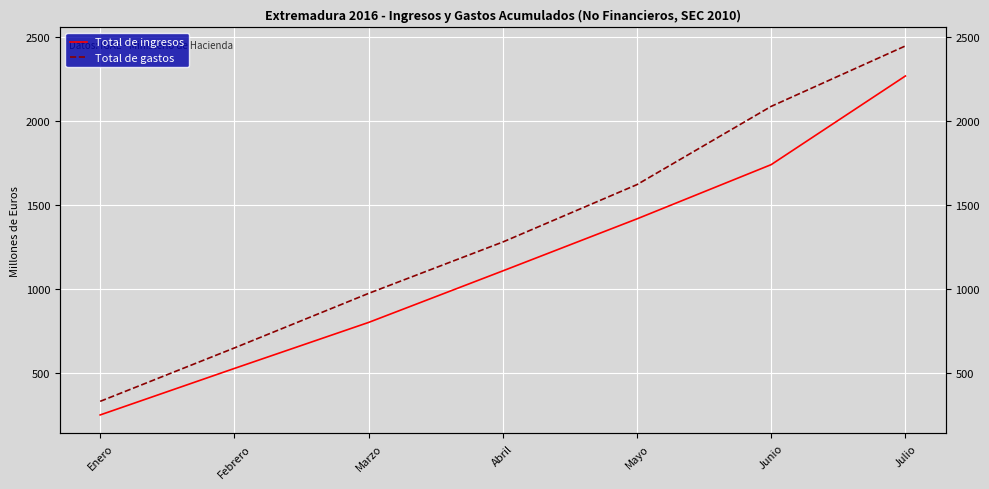

True or false: Total de gastos has a value of 390 at Abril.

False